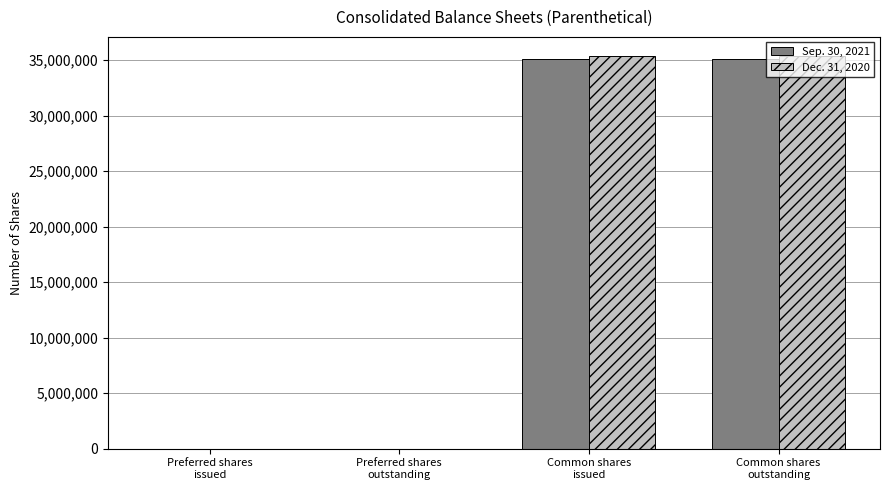

What is the greatest value displayed?

35318862